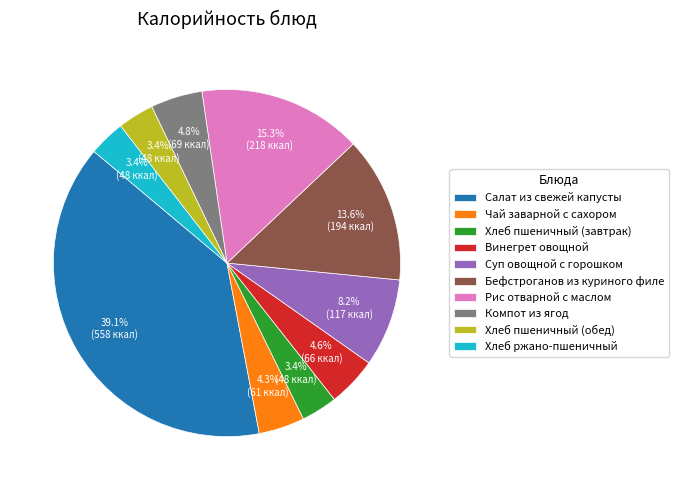

What portion of the pie excludes Компот из ягод?

95.2%